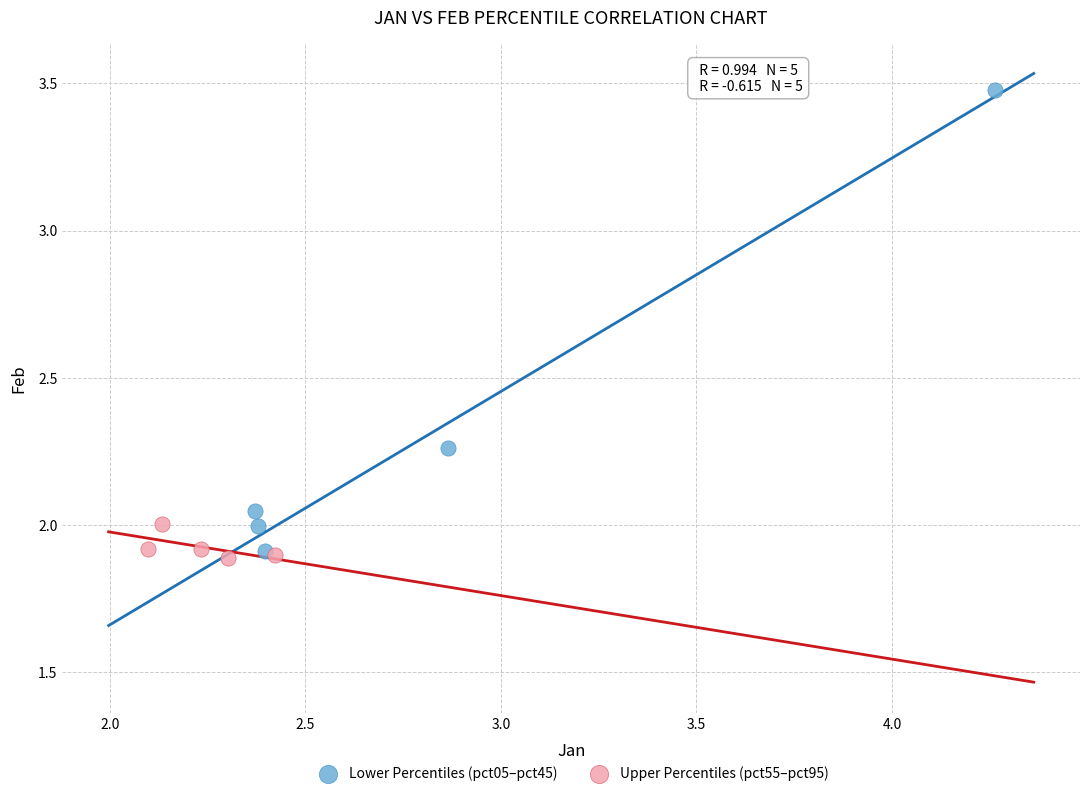

Which series contains the highest Y value?

Lower Percentiles (pct05–pct45)